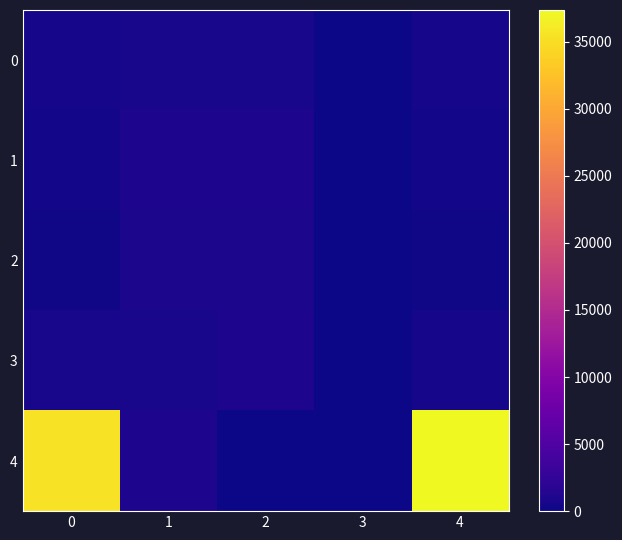

What is the spread (max minus min) of values at 4?

37069.2